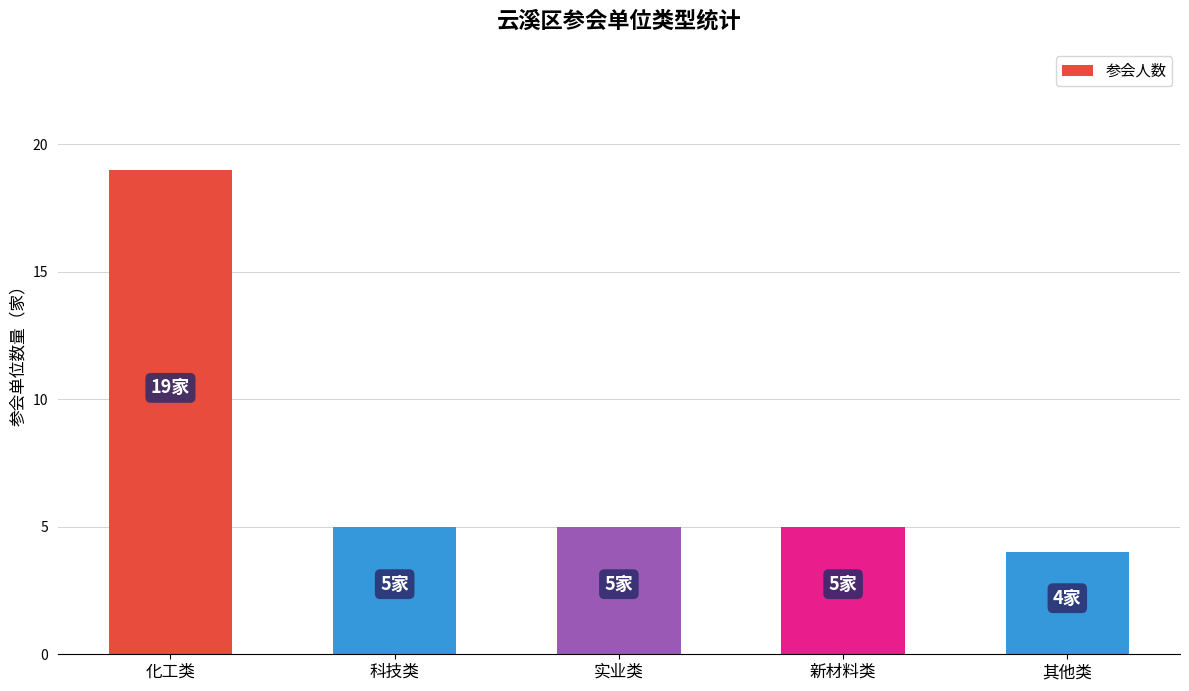

What is the change in value from 化工类 to 其他类?

-15